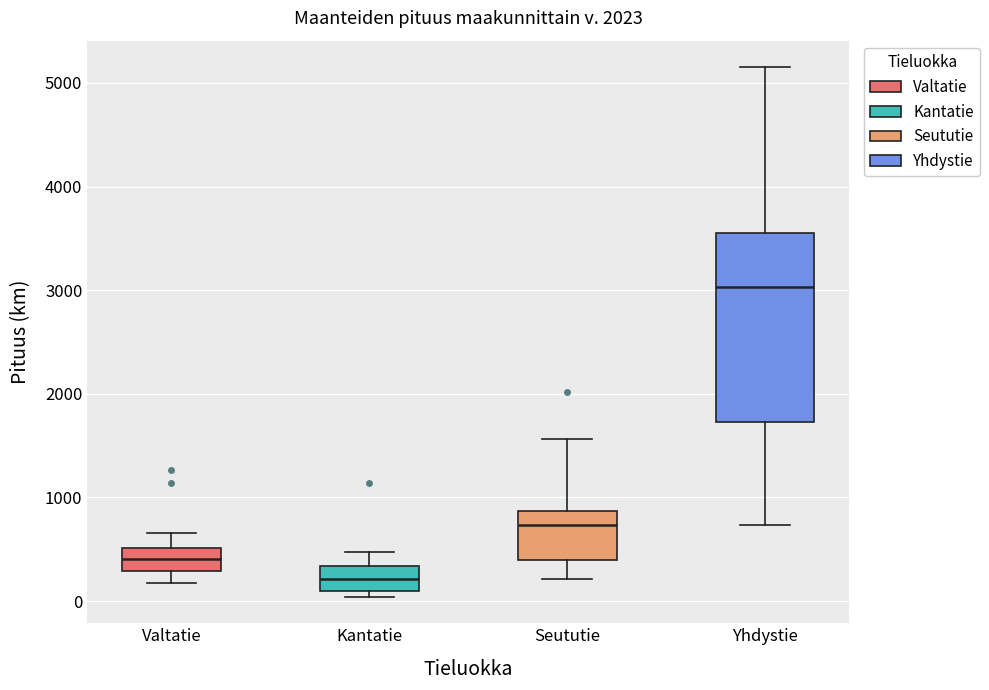

Where does the upper whisker of the box for Yhdystie end on the y-axis? The values are not printed on the chart, so give them approximately, as read against the axis.

5200